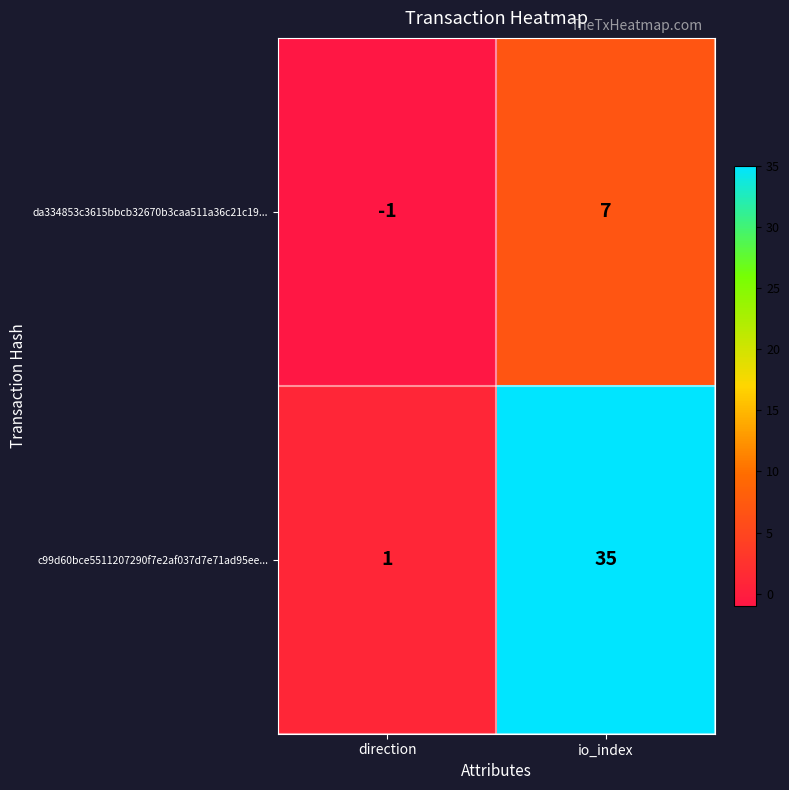

At which category is the sum across all series the highest?

io_index